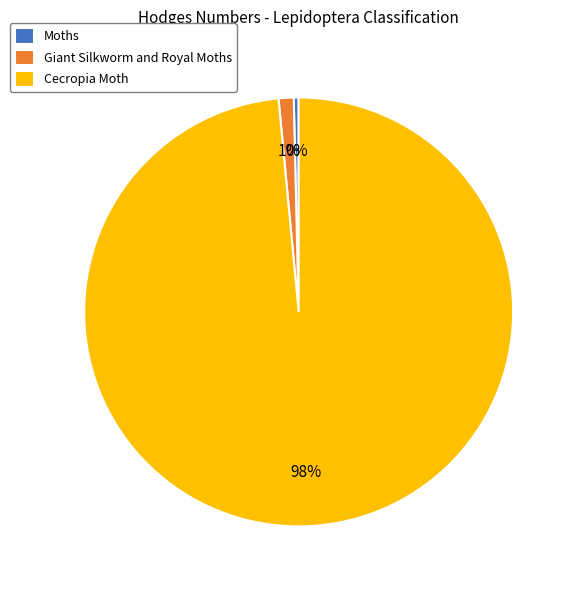

Count the number of slices in the pie.

3